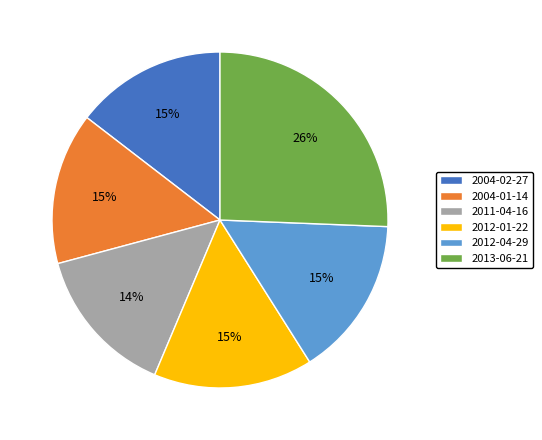

To the nearest percent, what portion does 2012-01-22 represent?

15%